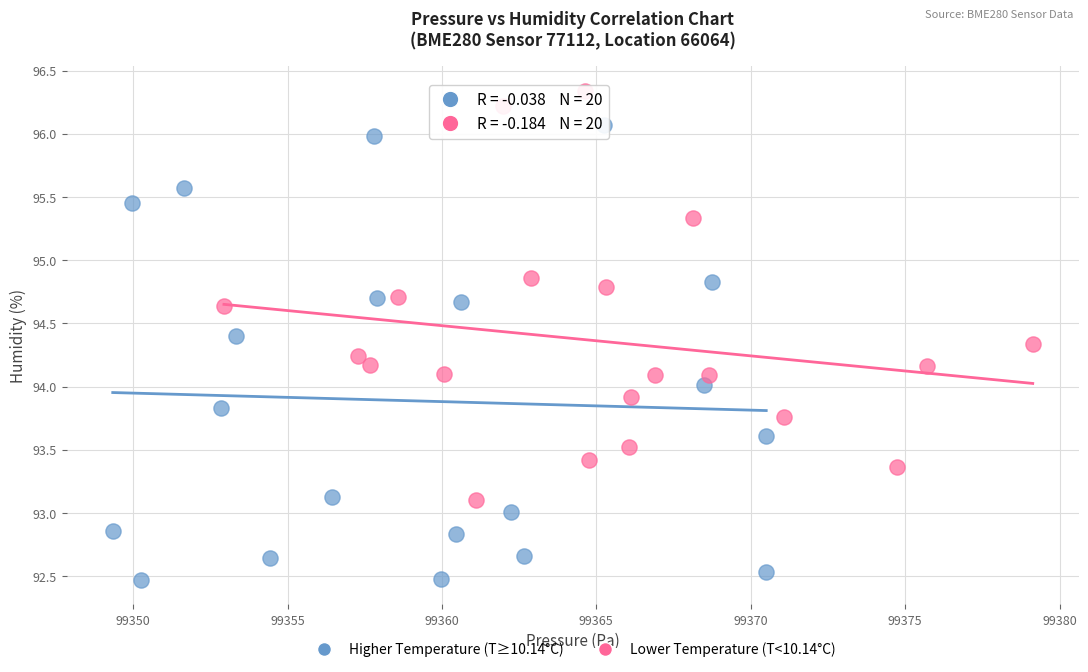

Which series contains the lowest Y value?

Higher Temperature (T≥10.14°C)